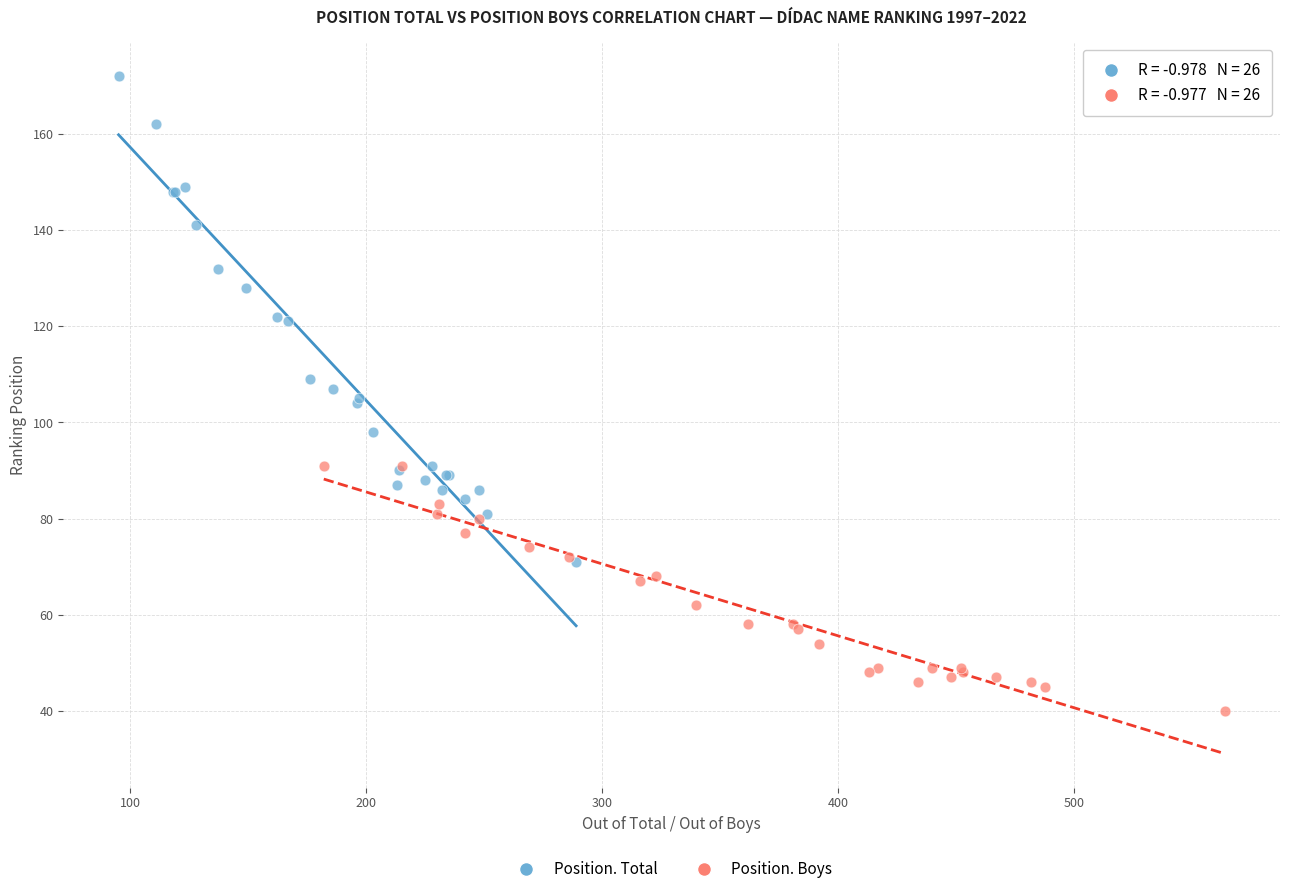

Which series contains the highest Y value?

Position. Total